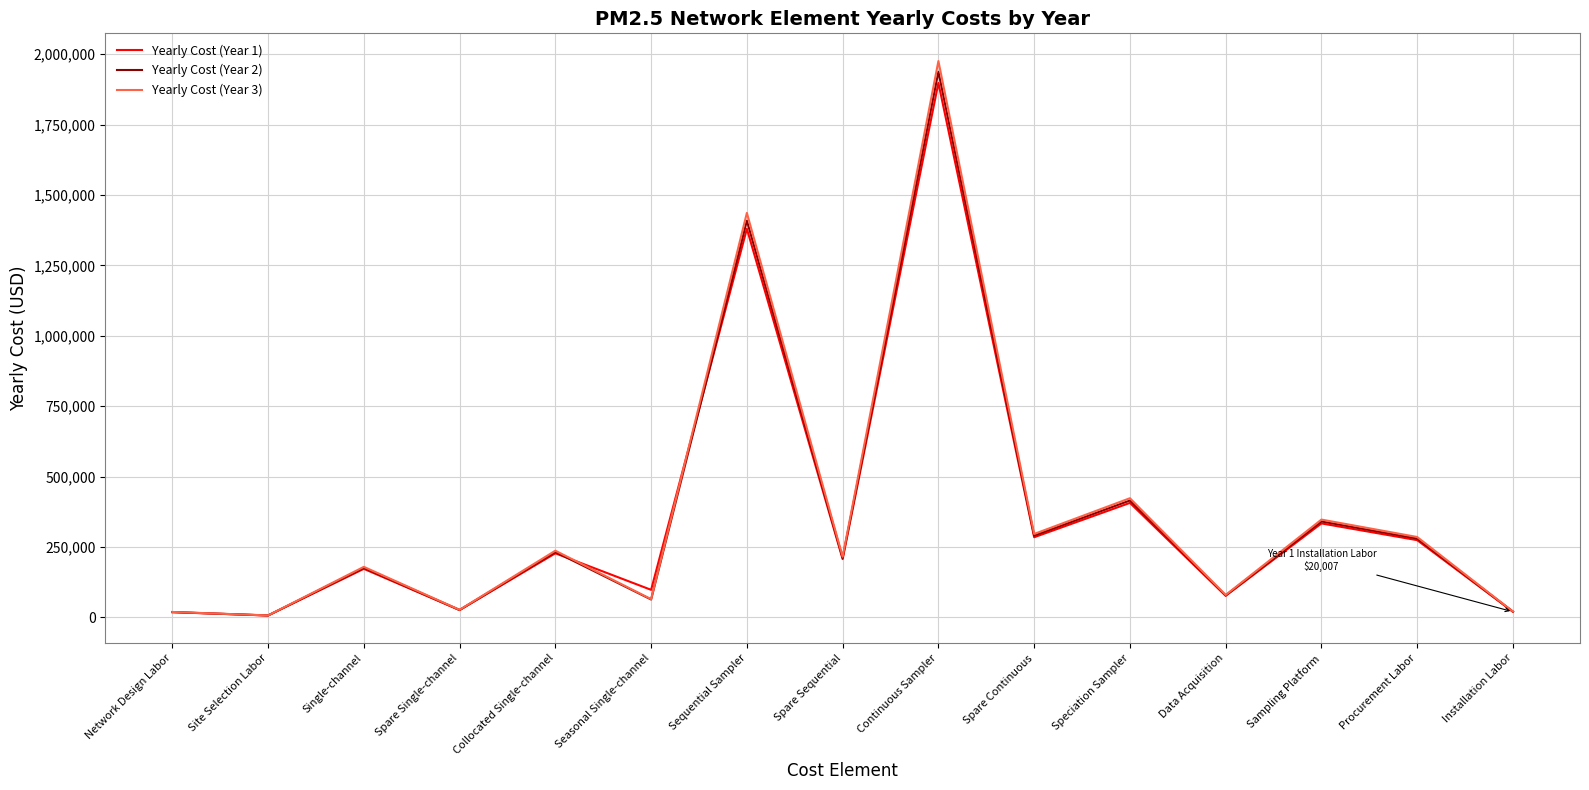

At which category is the sum across all series the highest?

Continuous Sampler